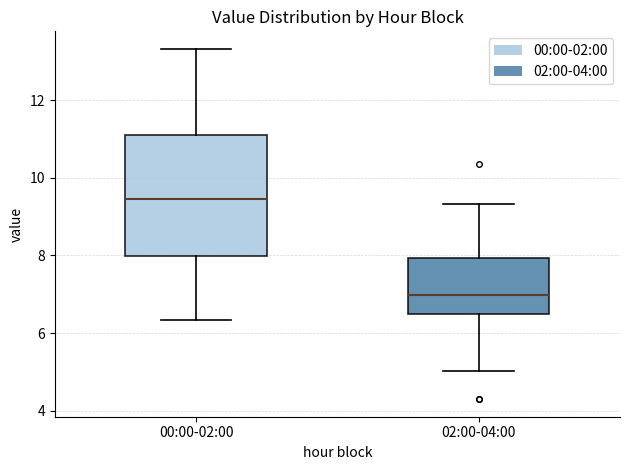

Reading left to right, read every box against the y-axis: the position of its median line, the range the box covers, and the ends of its whiskers. The values are not printed on the chart, so give them approximately, as read against the axis.

00:00-02:00: median 9.4, box 8.0 to 11.0, whiskers 6.4 to 13.4
02:00-04:00: median 7.0, box 6.4 to 8.0, whiskers 5.0 to 9.4